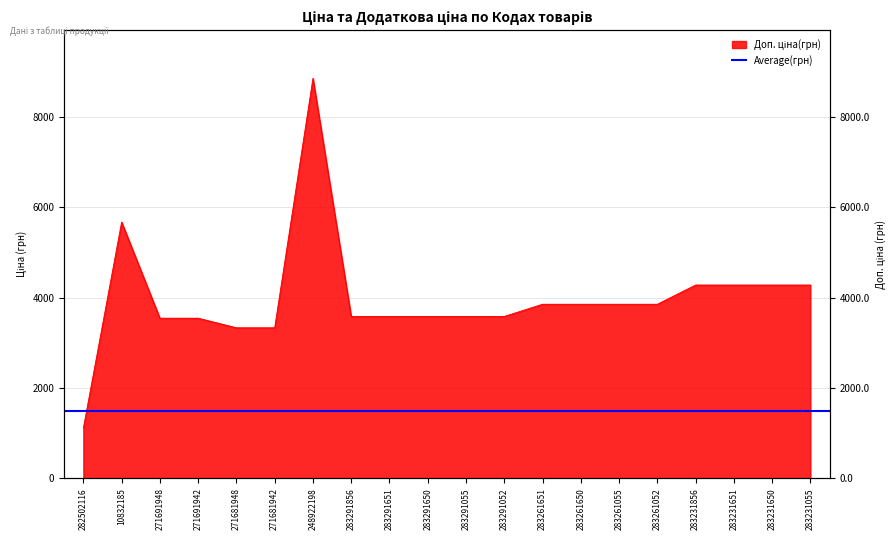

Is it true that the value at 271691942 is 3545.0?

True